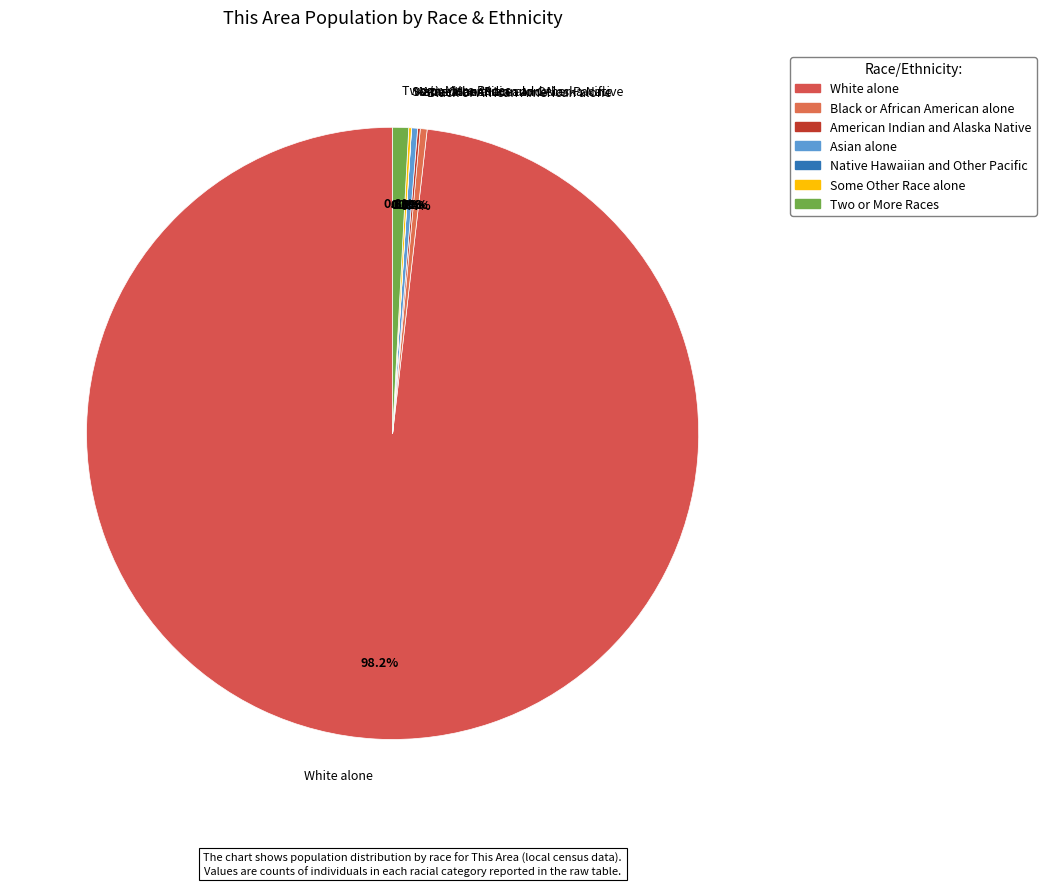

Which category has the biggest portion of the pie?

White alone